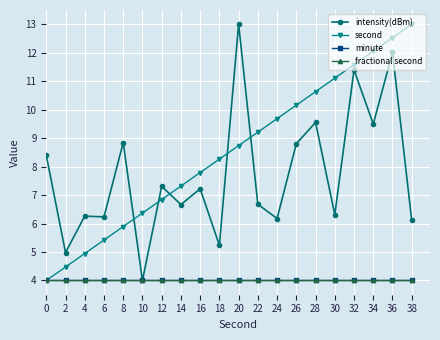

What are all the series names shown in the legend?

intensity(dBm), second, minute, fractional second